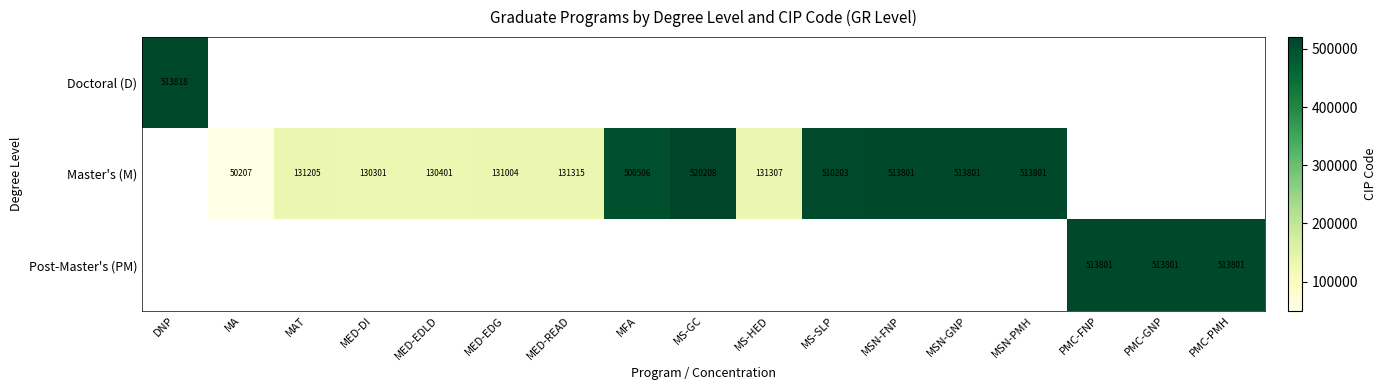

Is it true that Master's (M) equals 513801 at MSN-GNP?

True